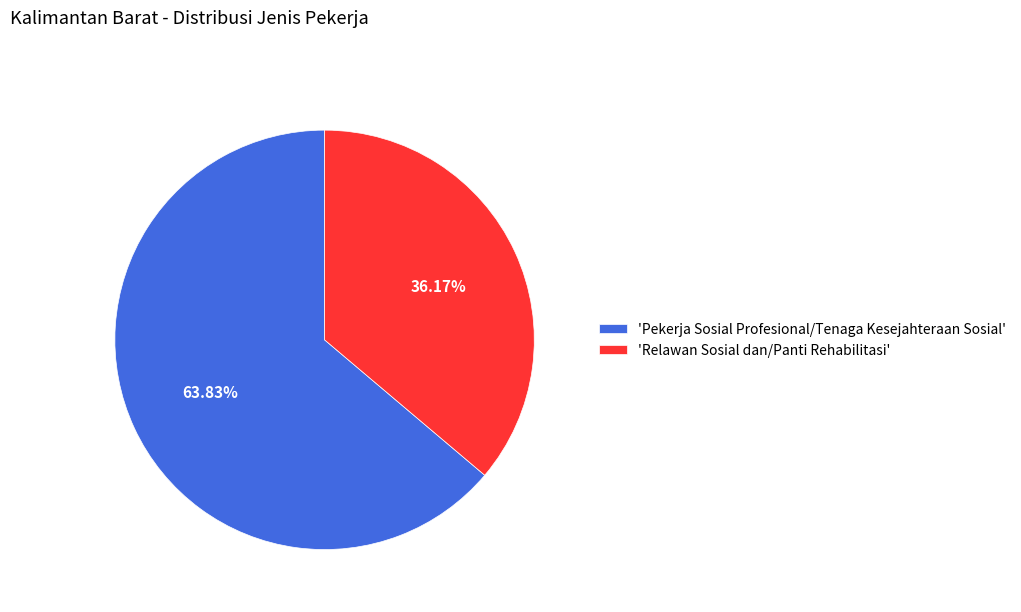

How many slices are in this pie chart?

2